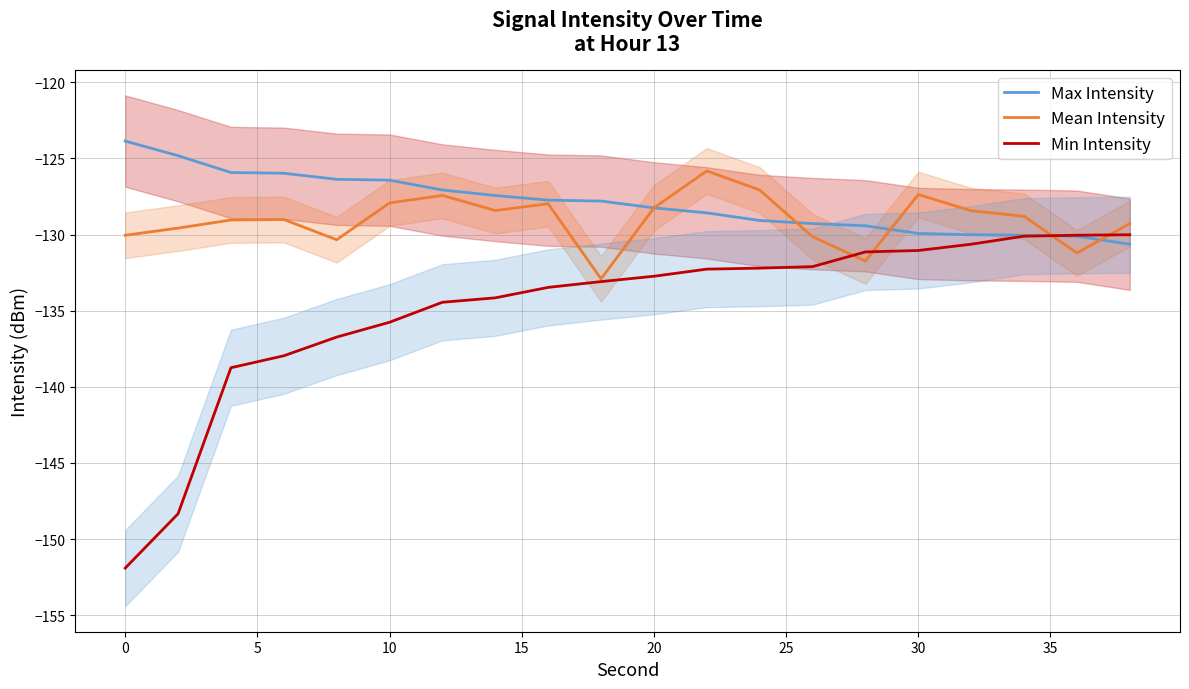

List the series in order of their peak value, lowest first.

Min Intensity, Mean Intensity, Max Intensity